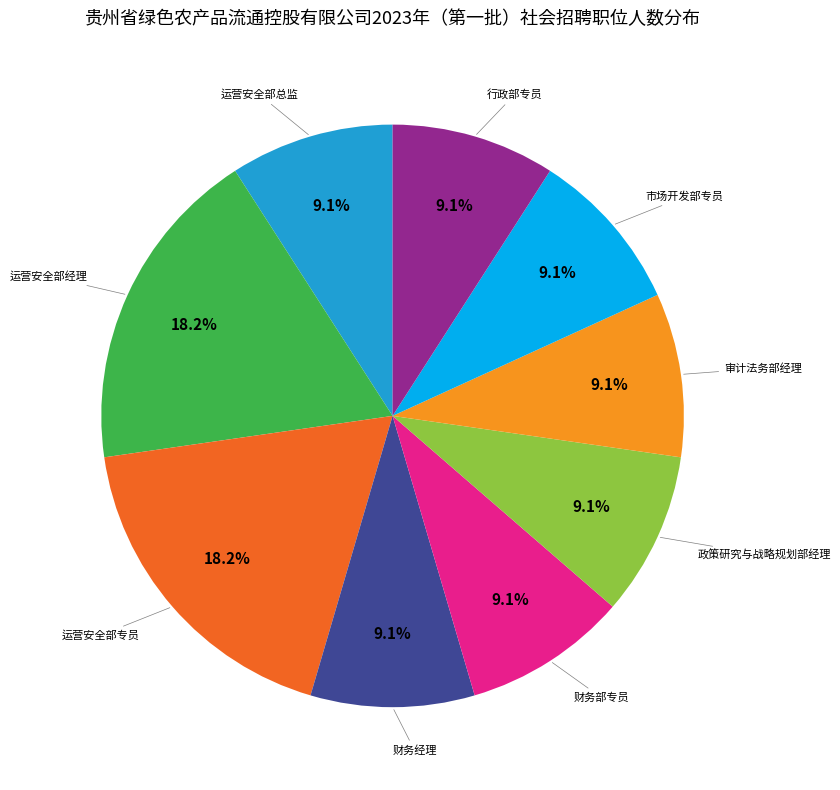

Is there any slice that represents more than half of the pie?

No